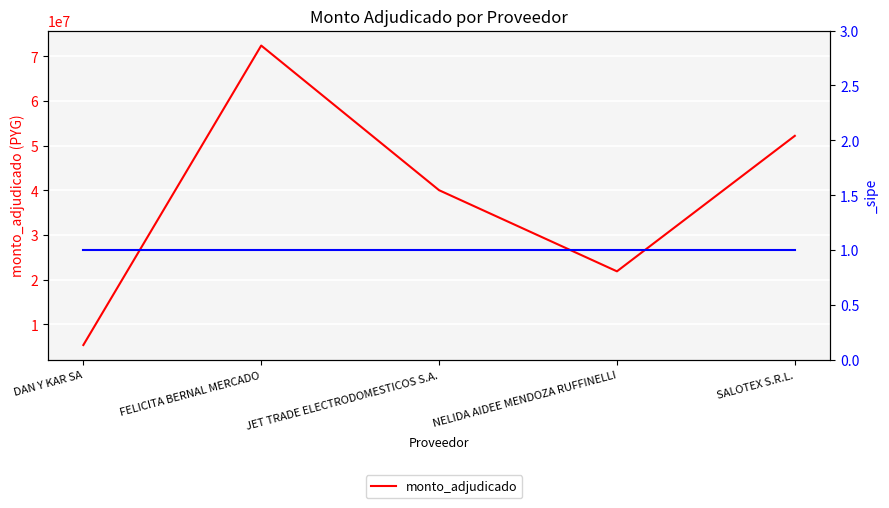

Reading right to left, what are all the values shown in this chart?

52235199	21900000	40063000	72450000	5400000